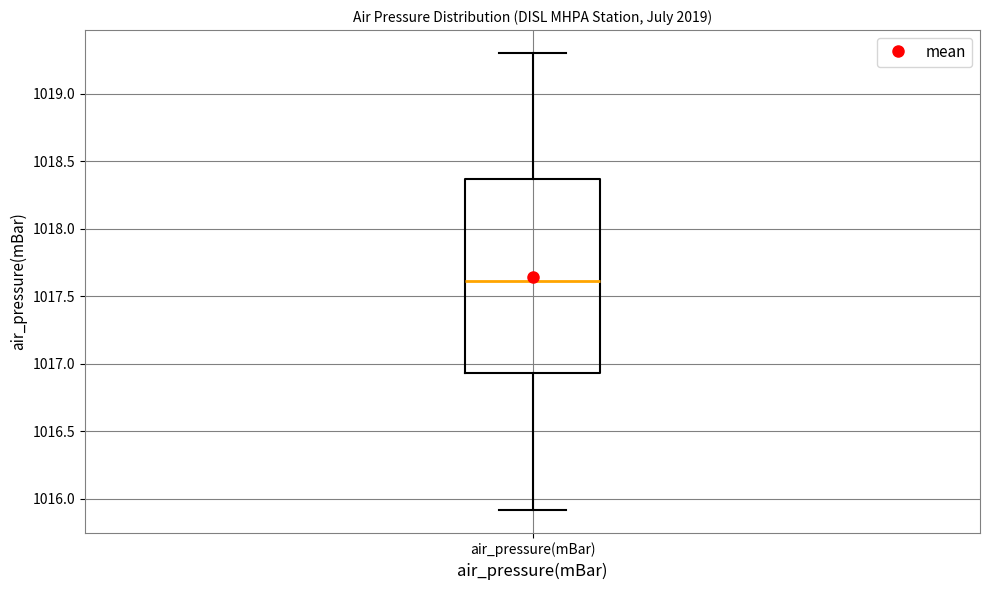

Transcribe this box plot: give where the median line is, the range the box spans, and where the two whiskers end, as read against the y-axis. The values are not printed on the chart, so give them approximately, as read against the axis.

median 1017.60, box 1016.95 to 1018.35, whiskers 1015.90 to 1019.30